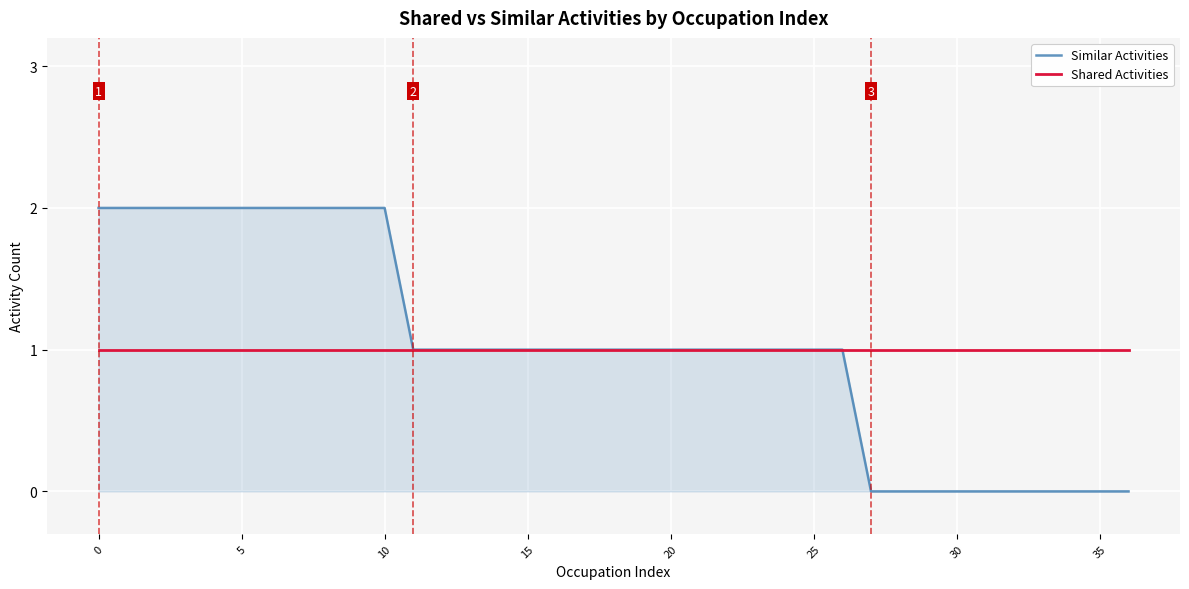

Reading right to left, list all the values displayed in this chart.

Similar Activities: 0	0	0	0	0	0	0	0	0	0	1	1	1	1	1	1	1	1	1	1	1	1	1	1	1	1	2	2	2	2	2	2	2	2	2	2	2
Shared Activities: 1	1	1	1	1	1	1	1	1	1	1	1	1	1	1	1	1	1	1	1	1	1	1	1	1	1	1	1	1	1	1	1	1	1	1	1	1